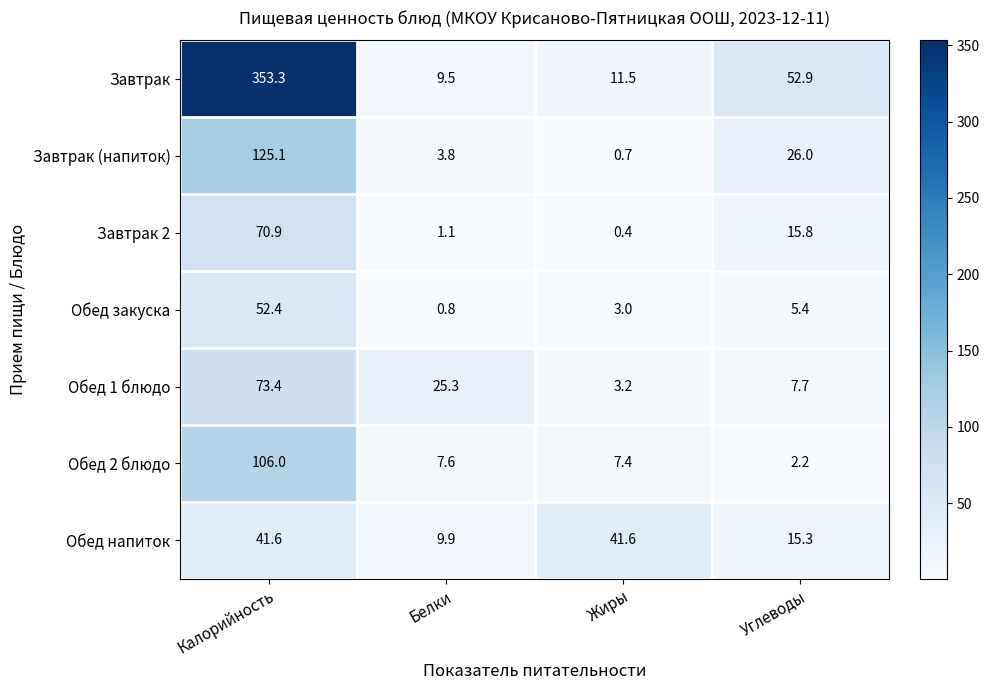

What is the sum of the Обед 2 блюдо values at Углеводы and Калорийность?

108.2